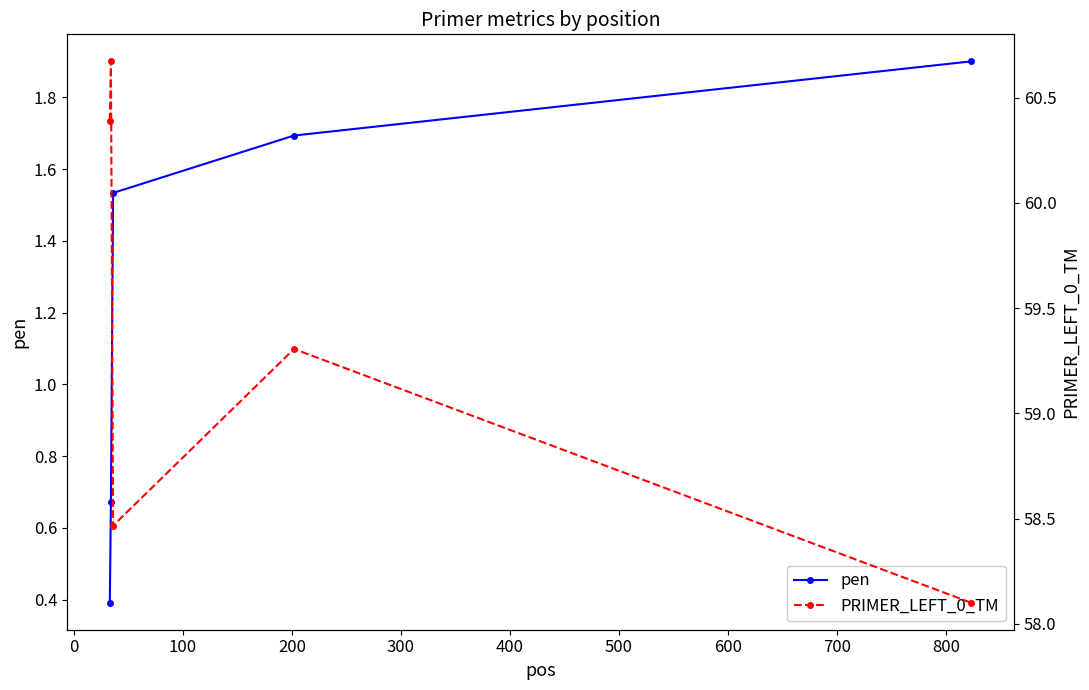

How many lines are shown in the chart?

2